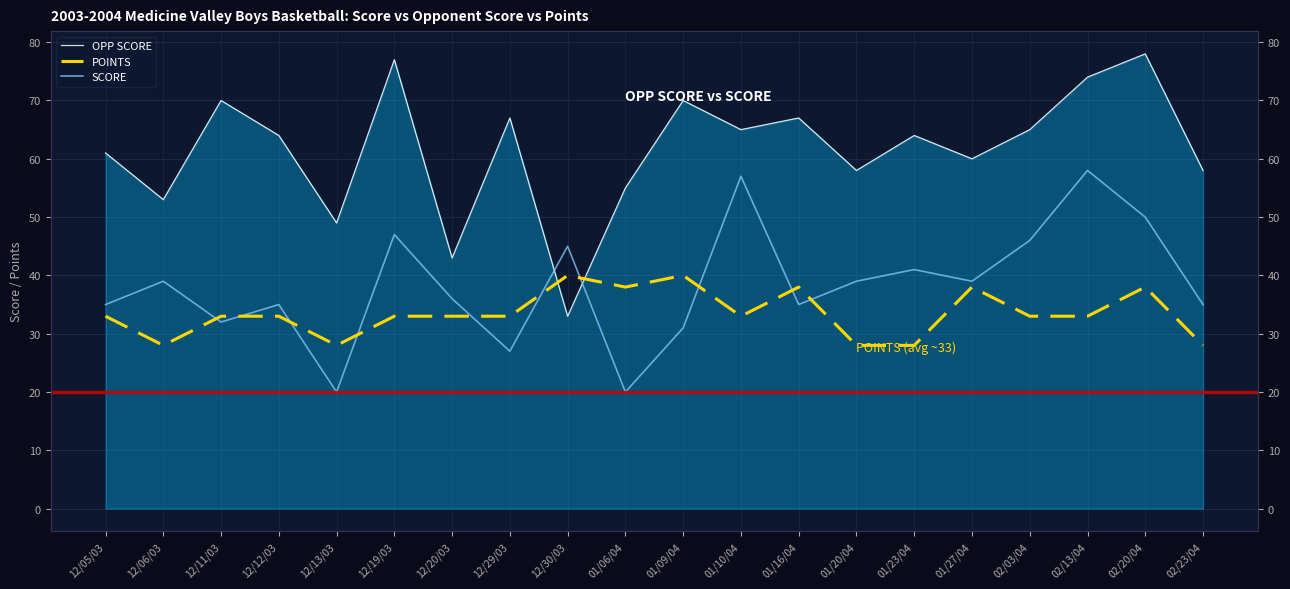

Does the chart have visible grid lines?

Yes